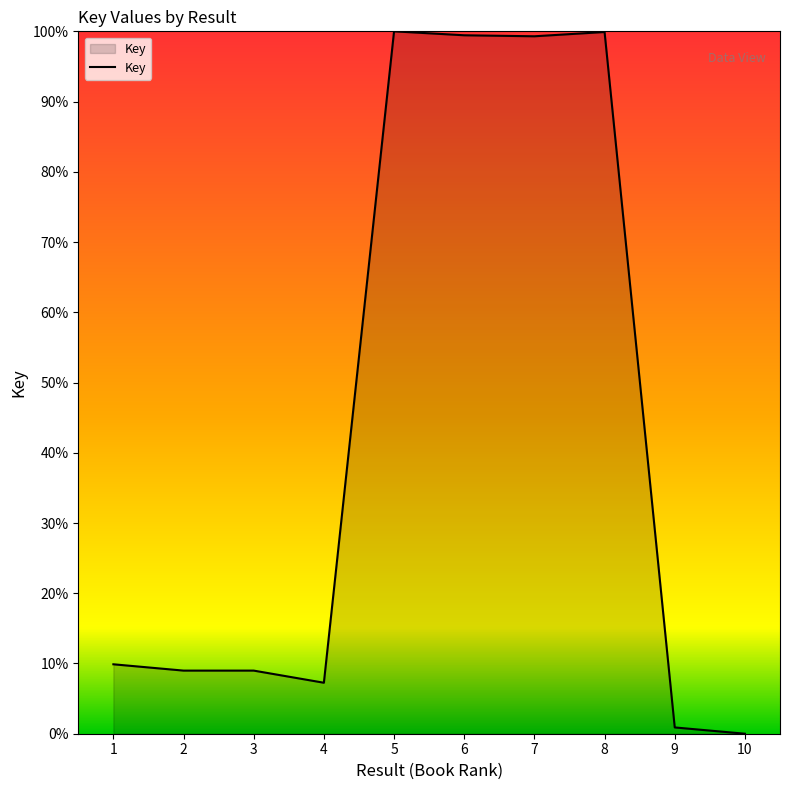

What is the ratio of the value at 6 to the value at 2?

11.1